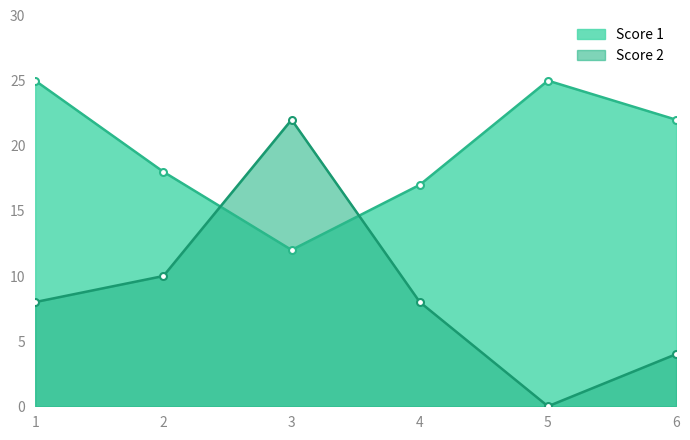

Reading right to left, extract all data points from this chart.

Score 1: 22	25	17	12	18	25
Score 2: 4	0	8	22	10	8